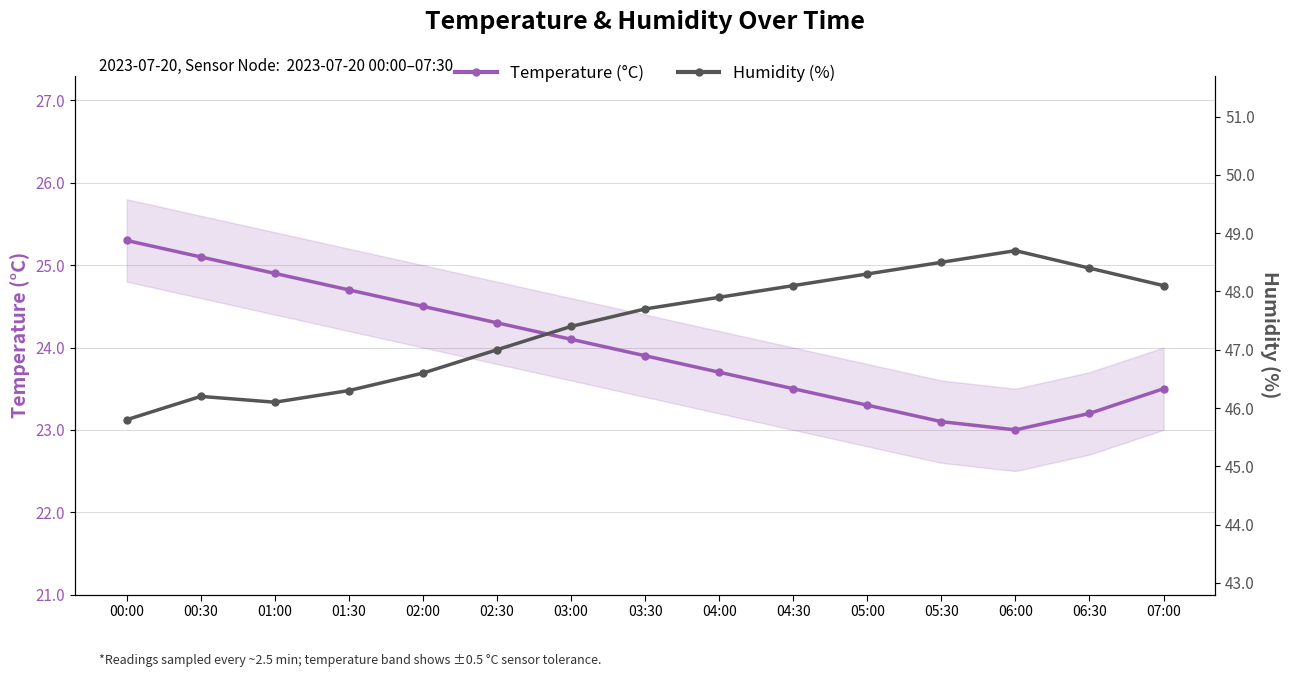

Reading left to right, extract all data points from this chart.

Temperature (°C): 00:00=25.3	00:30=25.1	01:00=24.9	01:30=24.7	02:00=24.5	02:30=24.3	03:00=24.1	03:30=23.9	04:00=23.7	04:30=23.5	05:00=23.3	05:30=23.1	06:00=23.0	06:30=23.2	07:00=23.5
Humidity (%): 00:00=45.8	00:30=46.2	01:00=46.1	01:30=46.3	02:00=46.6	02:30=47.0	03:00=47.4	03:30=47.7	04:00=47.9	04:30=48.1	05:00=48.3	05:30=48.5	06:00=48.7	06:30=48.4	07:00=48.1